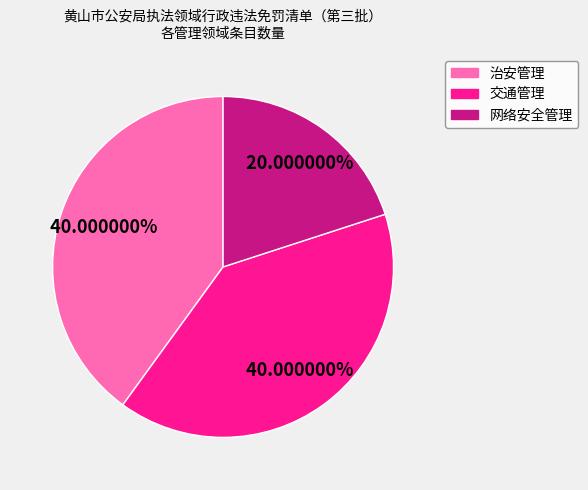

Which category has the smallest portion of the pie?

网络安全管理